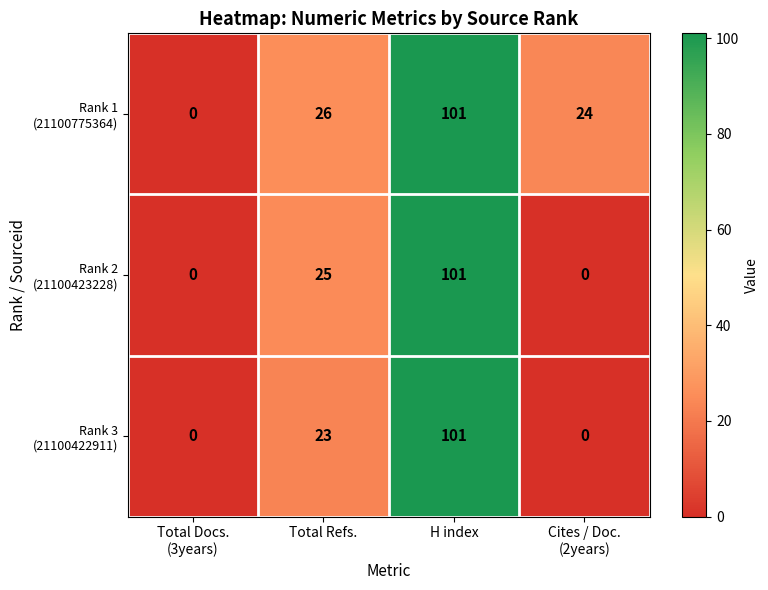

Which label corresponds to the largest value in the chart?

H index